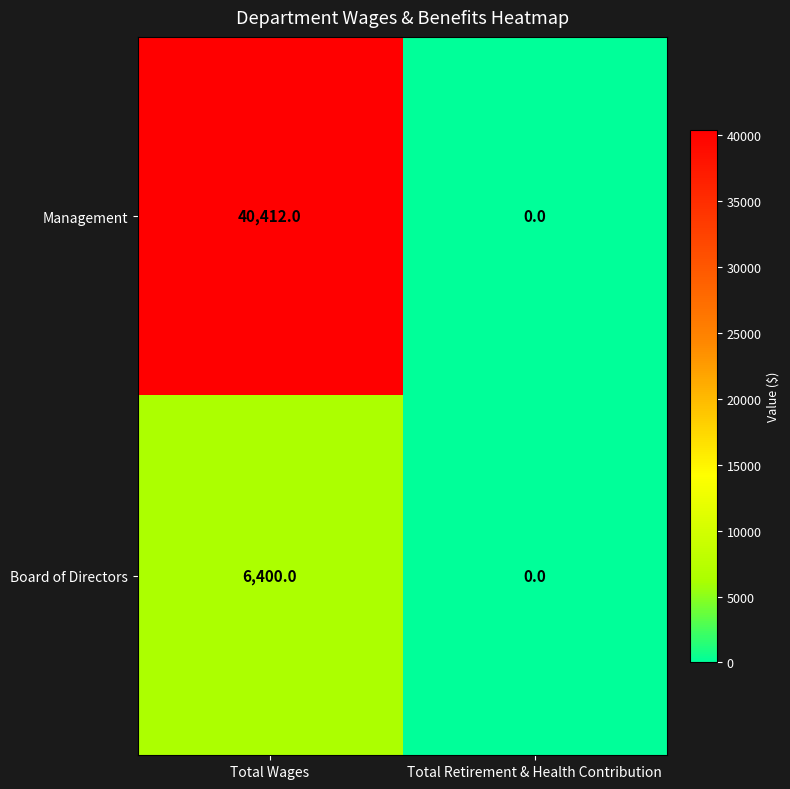

What is the difference between the maximum and minimum values in the Board of Directors series?

6400